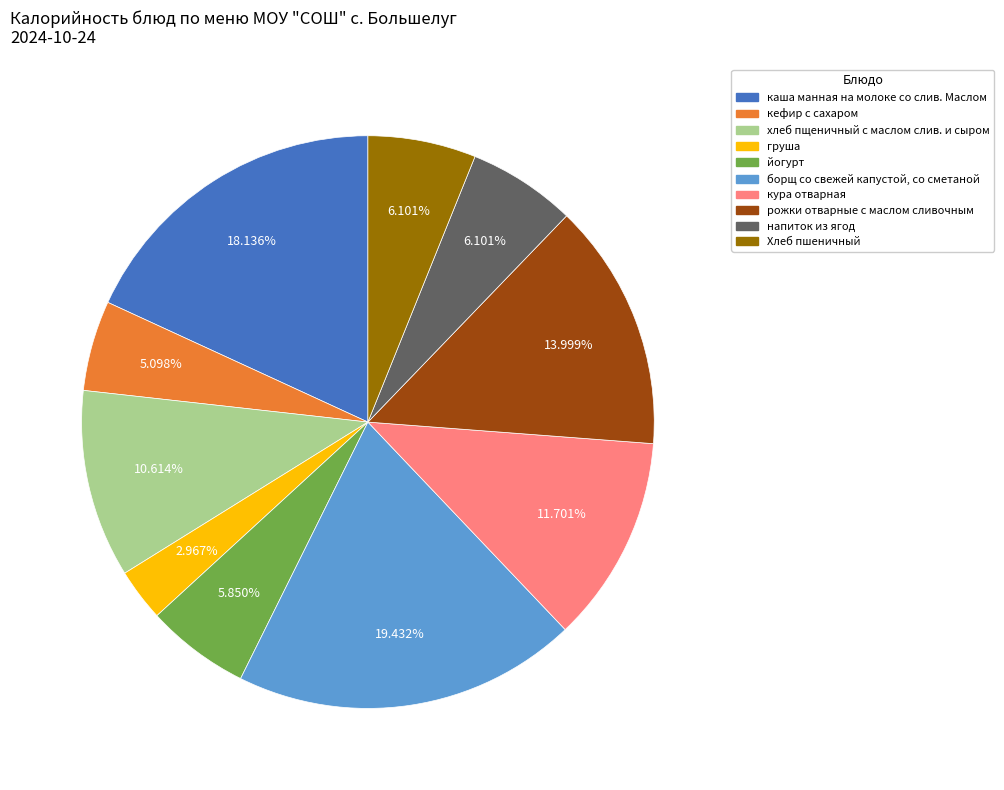

What is the ratio of the value at рожки отварные с маслом сливочным to the value at кефир с сахаром?

2.7